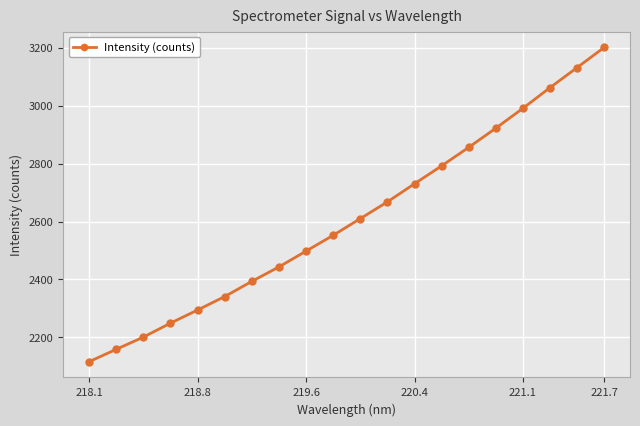

What is the smallest value displayed?

2115.9